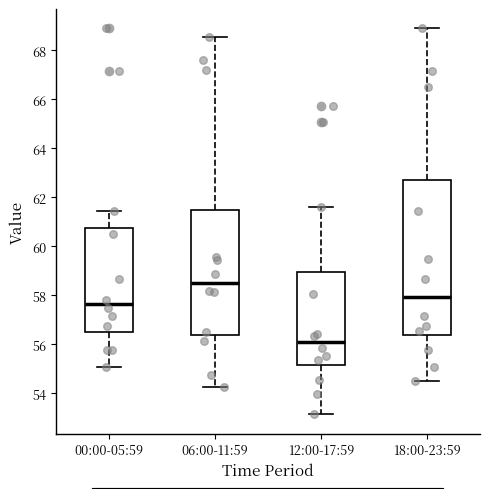

Where does the upper whisker of the box for 00:00-05:59 end on the y-axis? The values are not printed on the chart, so give them approximately, as read against the axis.

61.4